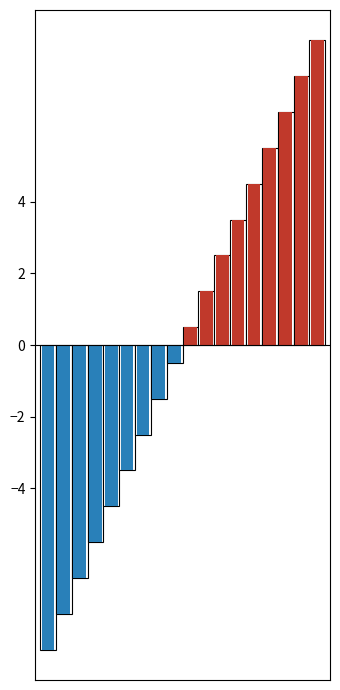

How many distinct data groups are displayed?

1